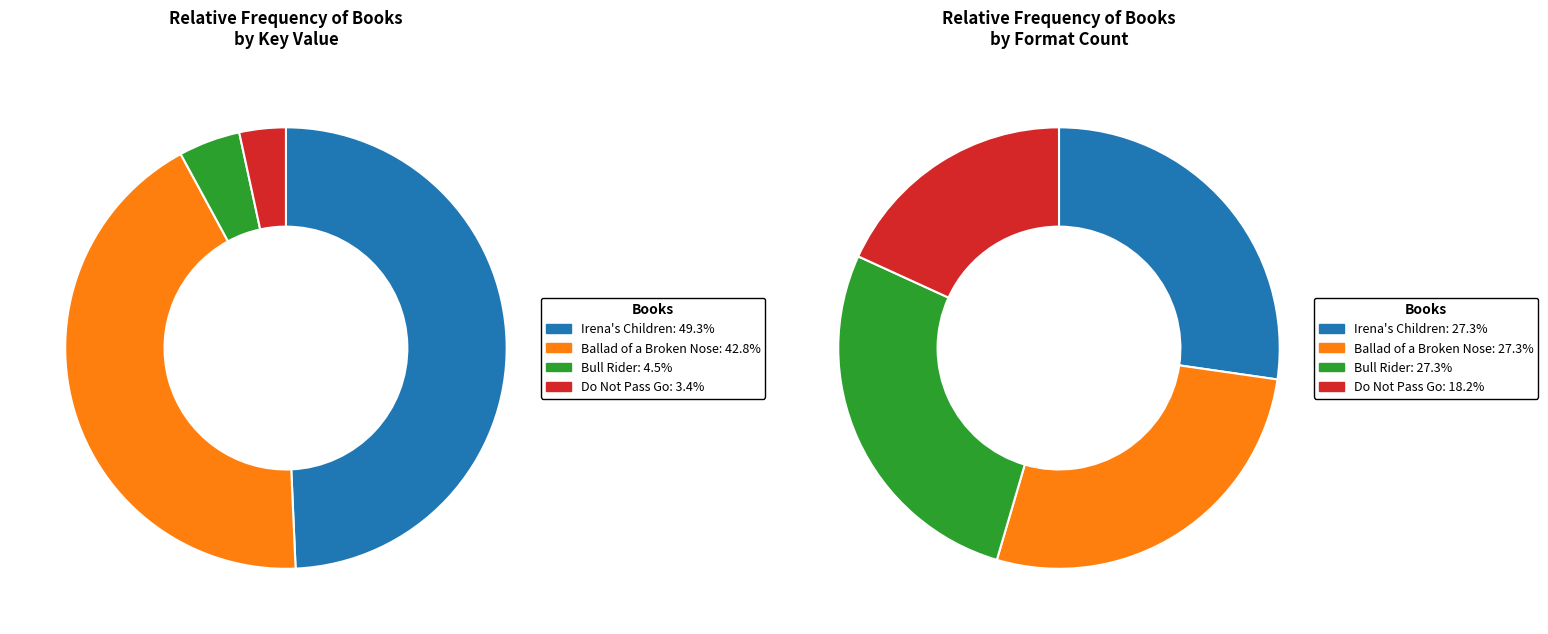

To the nearest percent, what percentage of the pie is Ballad of a Broken Nose?

43%